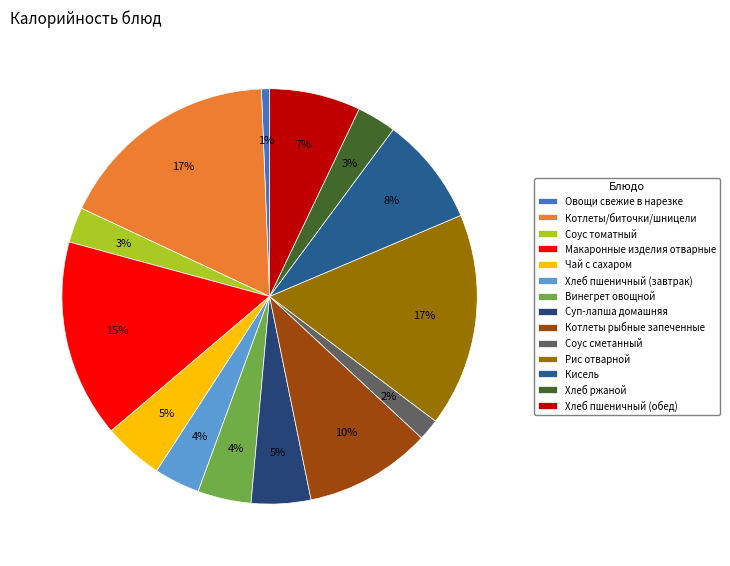

To the nearest percent, what portion does Котлеты рыбные запеченные represent?

10%